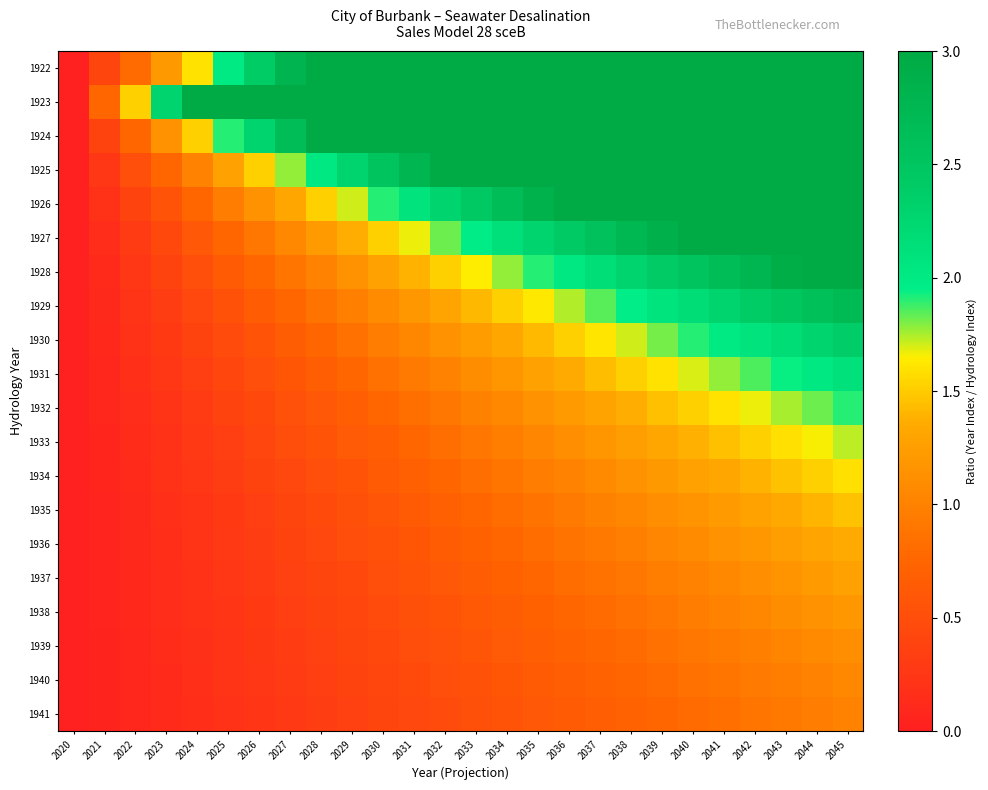

Which category has the highest value across all series?

2028